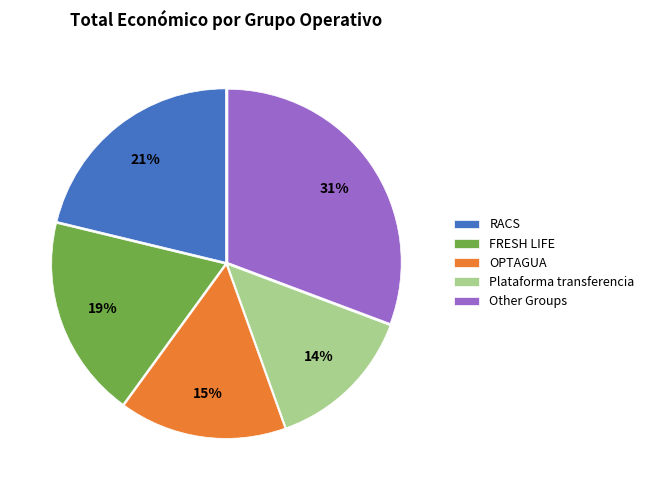

Rank the categories by value from lowest to highest.

Plataforma transferencia, OPTAGUA, FRESH LIFE, RACS, Other Groups